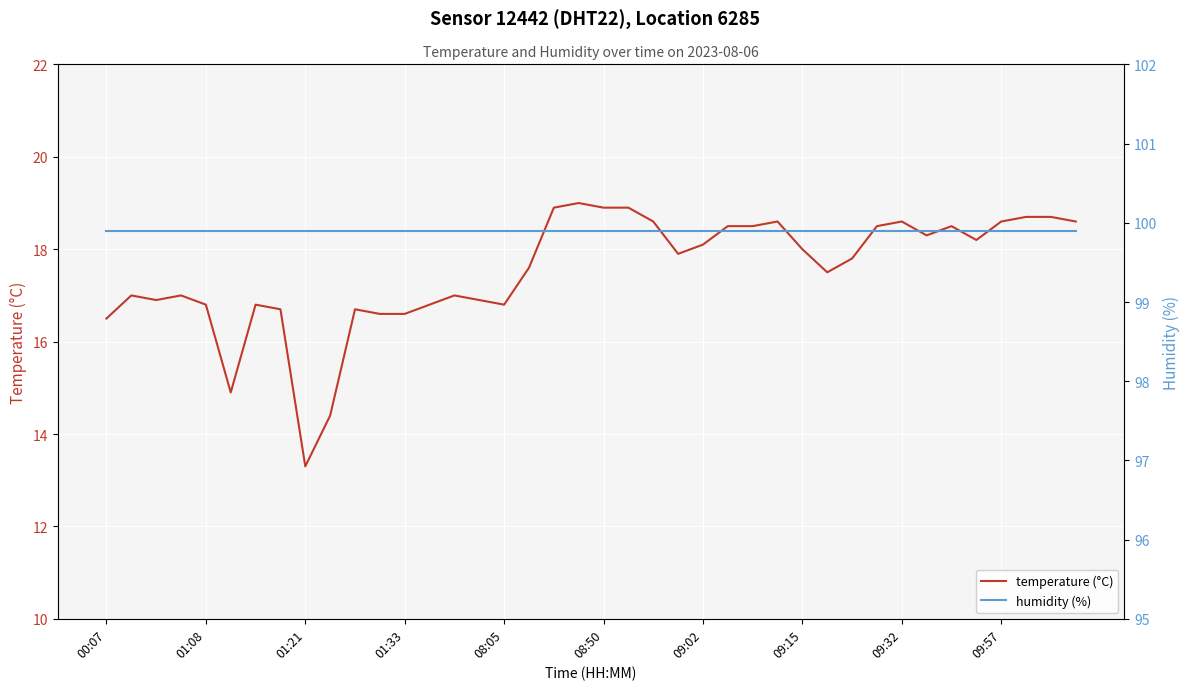

Which category has the highest value in the humidity (%) series?

00:07